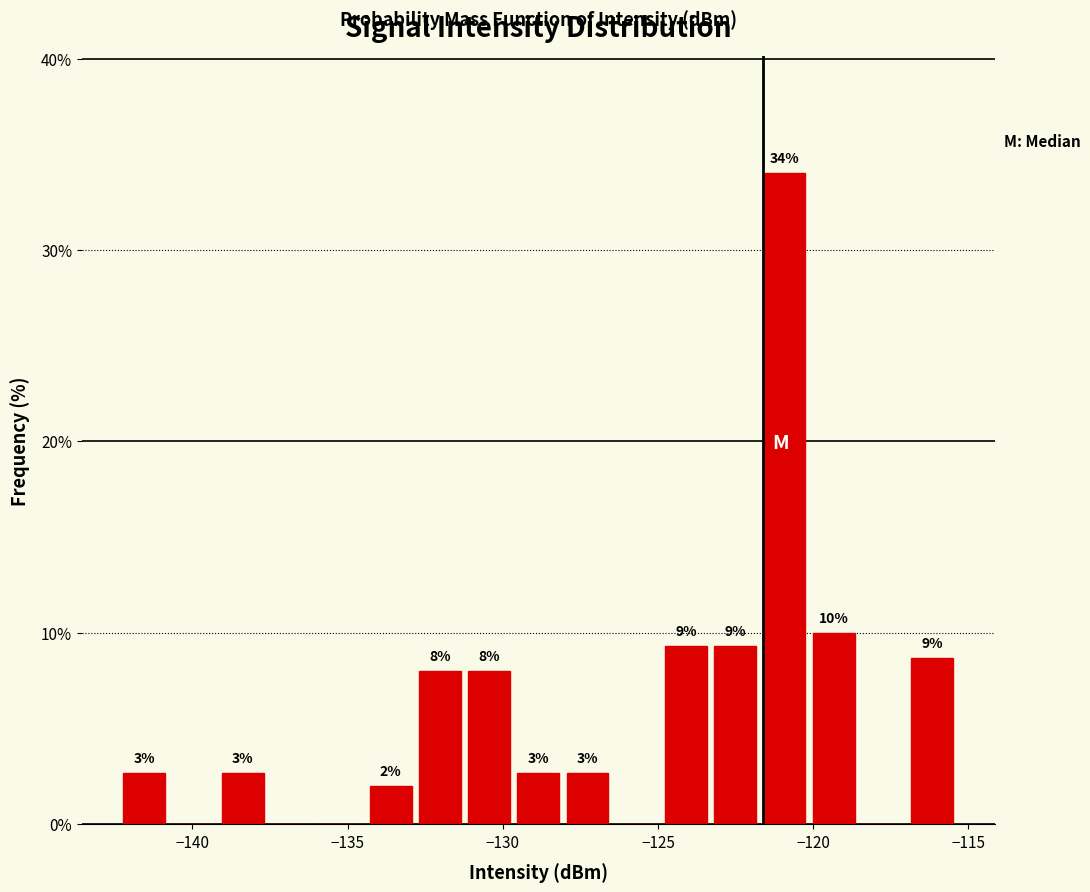

Around what value on the x-axis is the tallest bar? Give the approximate position of its centre, as read against the axis.

-121.0